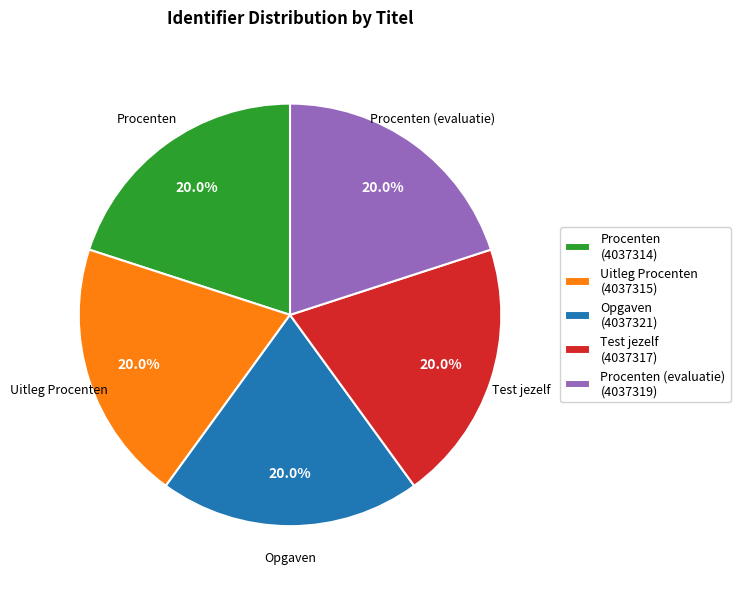

To the nearest percent, what portion does Uitleg Procenten represent?

20%